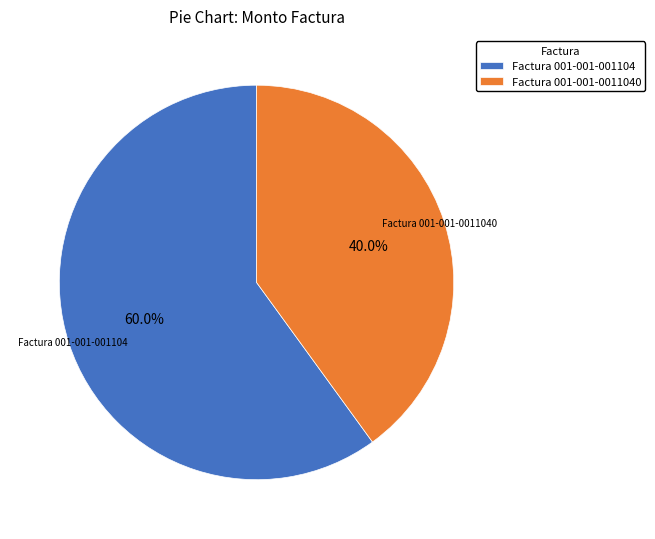

The Factura 001-001-001104 slice represents 60% of the pie. True or false?

True